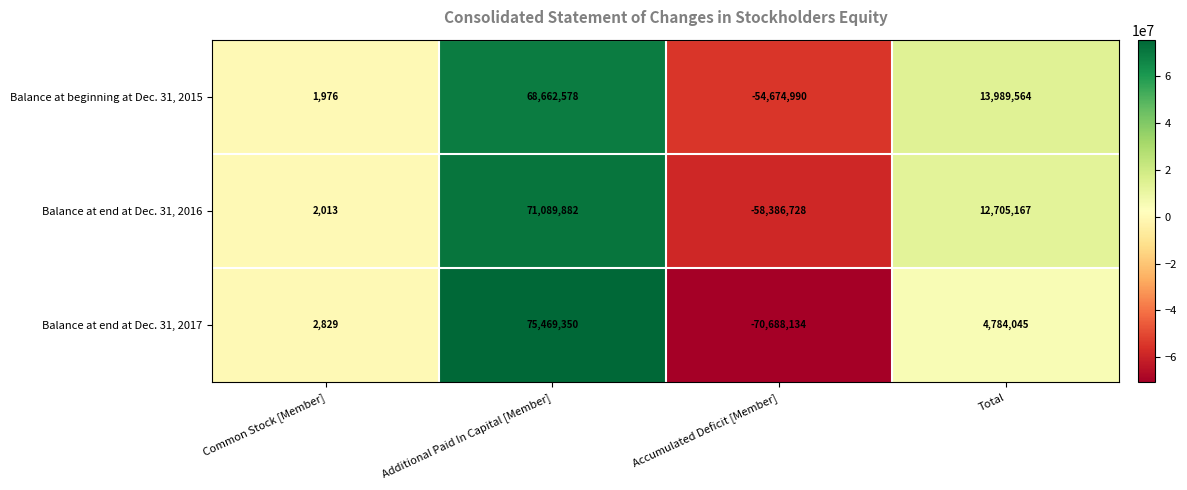

Reading left to right, what are all the values shown in this chart?

Balance at beginning at Dec. 31, 2015: 1976	68662578	-54674990	13989564
Balance at end at Dec. 31, 2016: 2013	71089882	-58386728	12705167
Balance at end at Dec. 31, 2017: 2829	75469350	-70688134	4784045